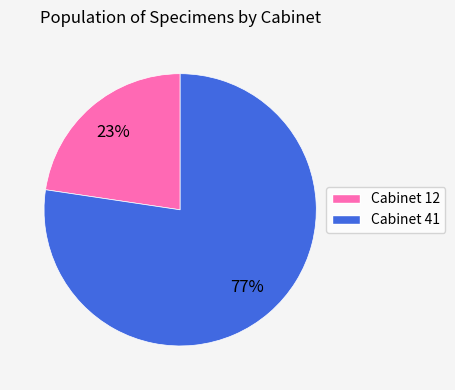

Is there any slice that represents more than half of the pie?

Yes